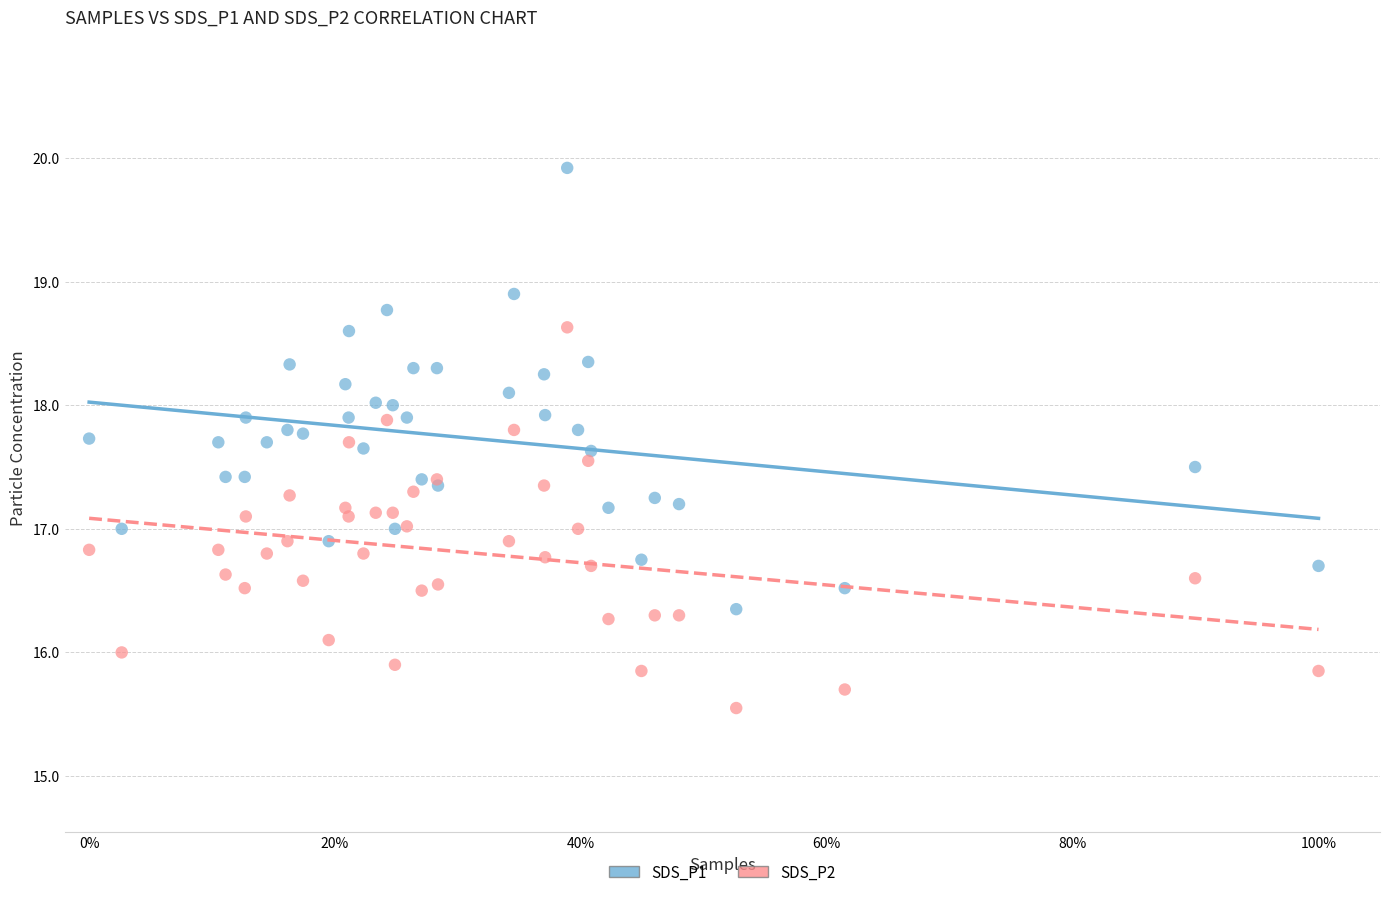

What is the X range (max minus min) for the scatter plot?

1.0